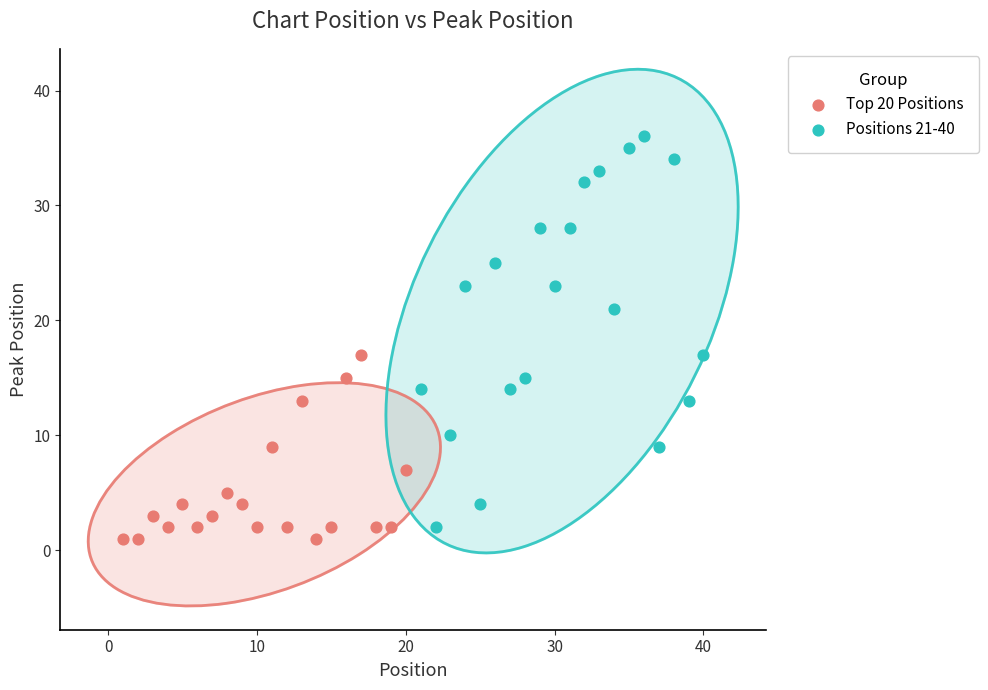

Which series reaches the maximum Y coordinate?

Positions 21-40